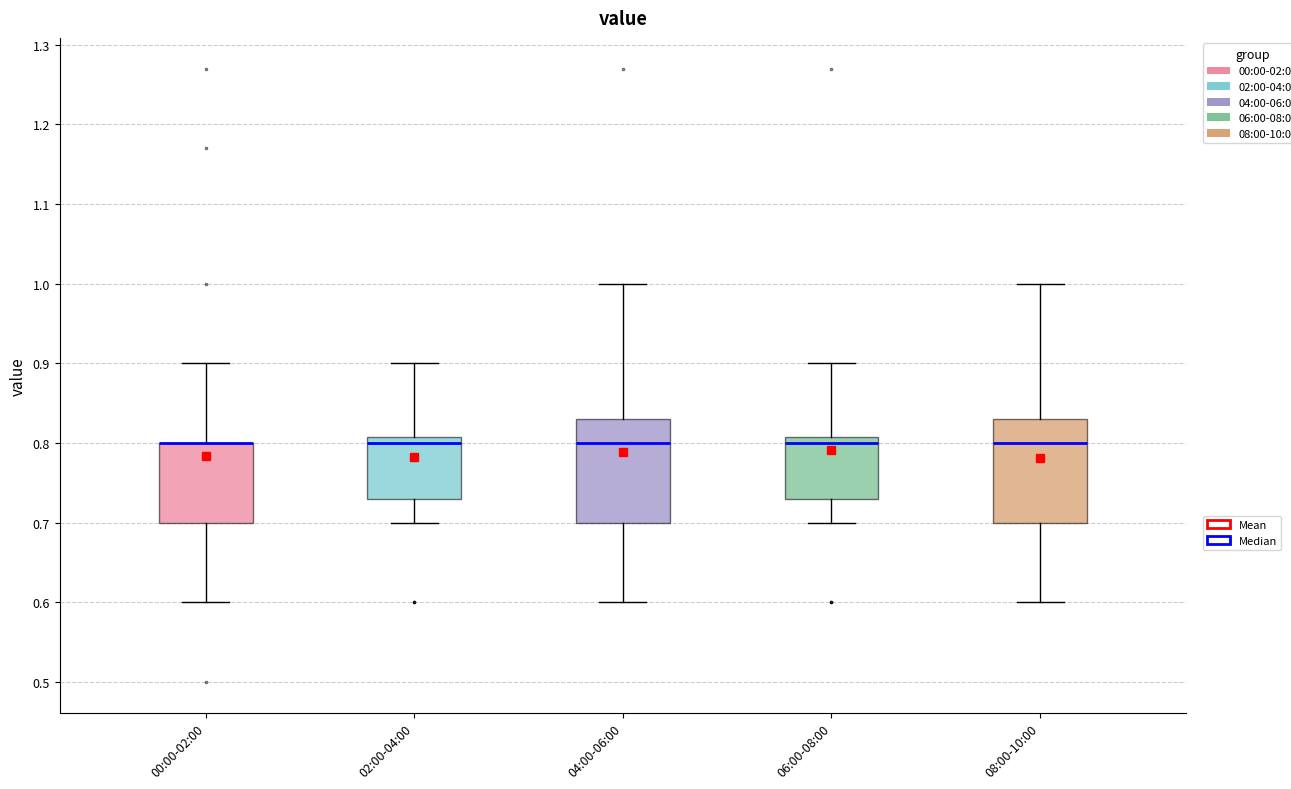

Reading left to right, transcribe this box plot: for each box, give where its median line is, the range the box spans, and where its two whiskers end, as read against the y-axis. The values are not printed on the chart, so give them approximately, as read against the axis.

00:00-02:00: median 0.80 (drawn on the box's upper edge), box 0.70 to 0.80, whiskers 0.60 to 0.90
02:00-04:00: median 0.80, box 0.73 to 0.81, whiskers 0.70 to 0.90
04:00-06:00: median 0.80, box 0.70 to 0.83, whiskers 0.60 to 1.00
06:00-08:00: median 0.80, box 0.73 to 0.81, whiskers 0.70 to 0.90
08:00-10:00: median 0.80, box 0.70 to 0.83, whiskers 0.60 to 1.00